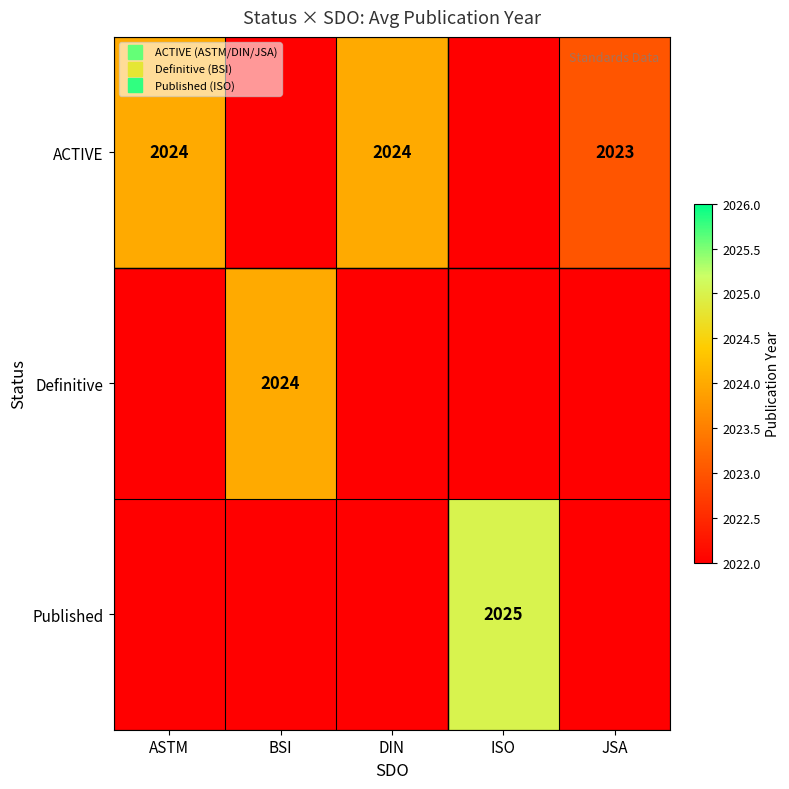

Which category has the lowest value across all series?

BSI